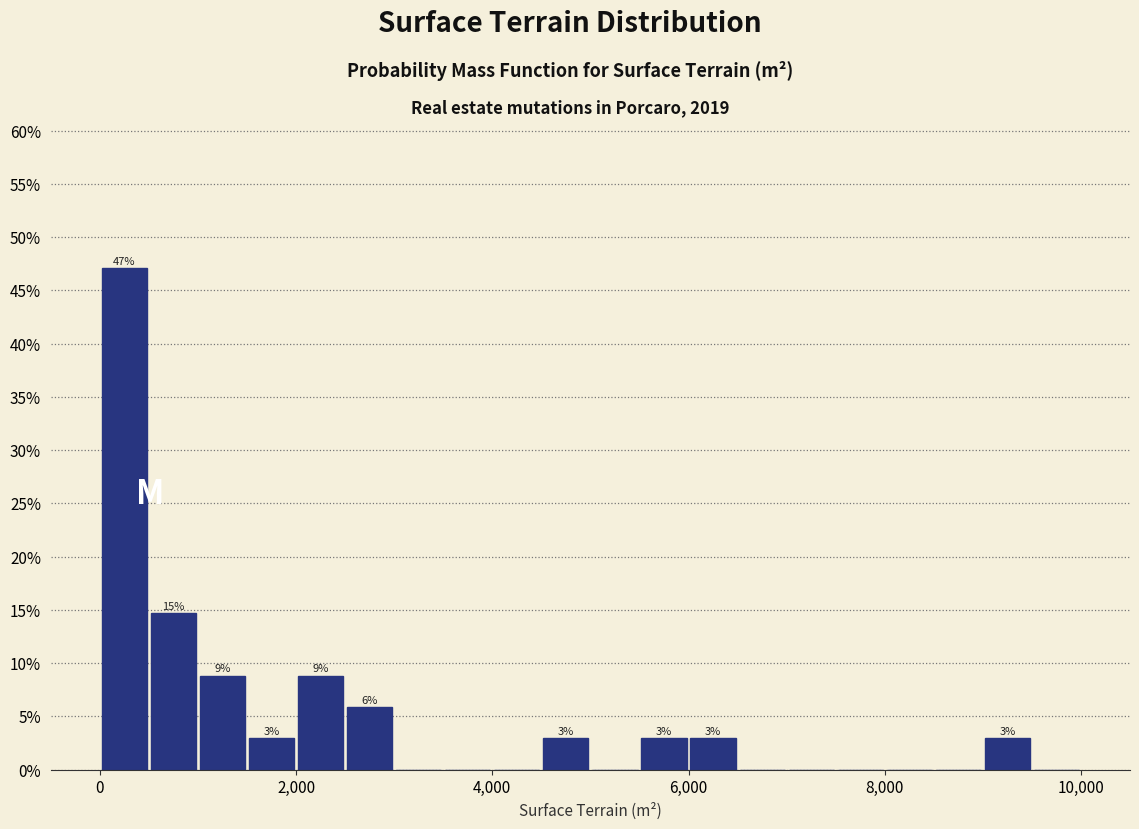

Around what value on the x-axis is the tallest bar? Give the approximate position of its centre, as read against the axis.

200